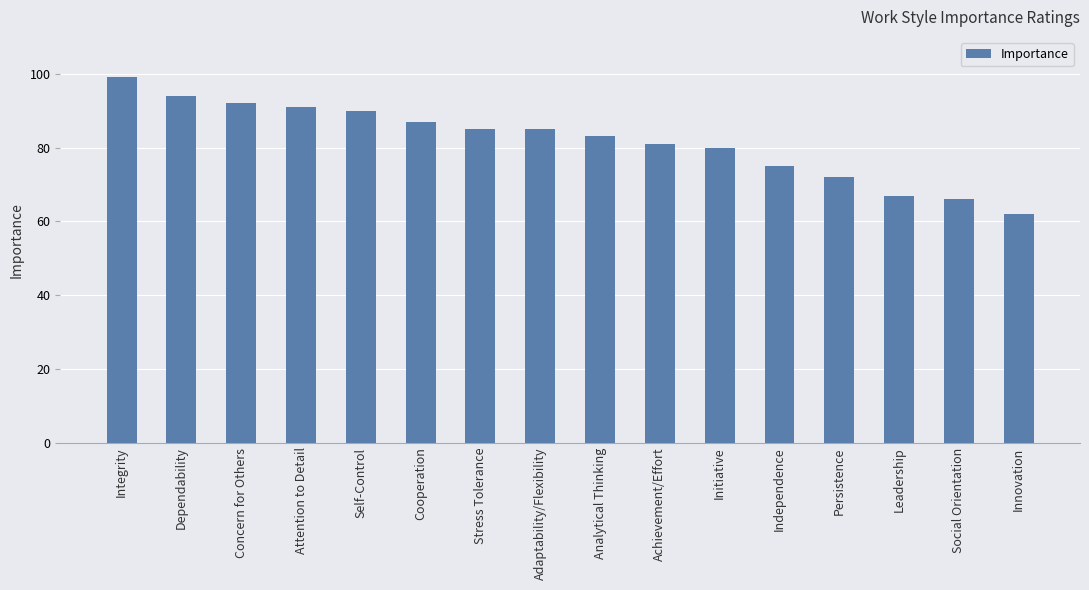

What is the greatest value displayed?

99